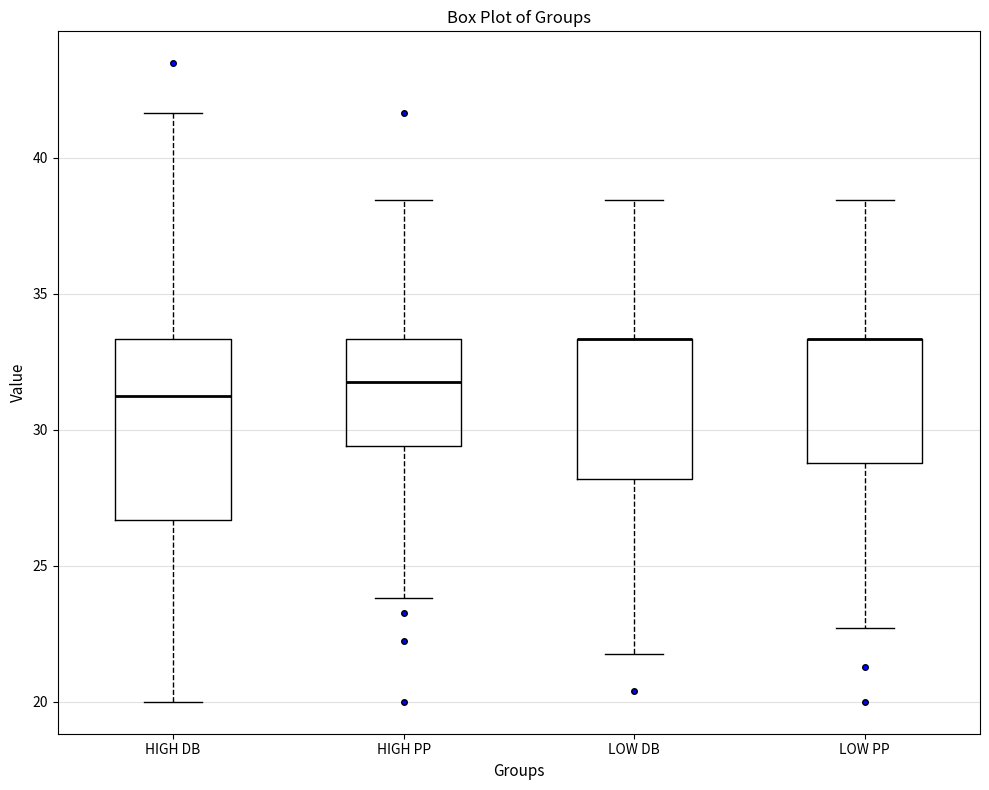

Reading left to right, transcribe this box plot: for each box, give where its median line is, the range the box spans, and where its two whiskers end, as read against the y-axis. The values are not printed on the chart, so give them approximately, as read against the axis.

HIGH DB: median 31.5, box 26.5 to 33.5, whiskers 20.0 to 41.5
HIGH PP: median 32.0, box 29.5 to 33.5, whiskers 24.0 to 38.5
LOW DB: median 33.5 (drawn on the box's upper edge), box 28.0 to 33.5, whiskers 21.5 to 38.5
LOW PP: median 33.5 (drawn on the box's upper edge), box 29.0 to 33.5, whiskers 22.5 to 38.5